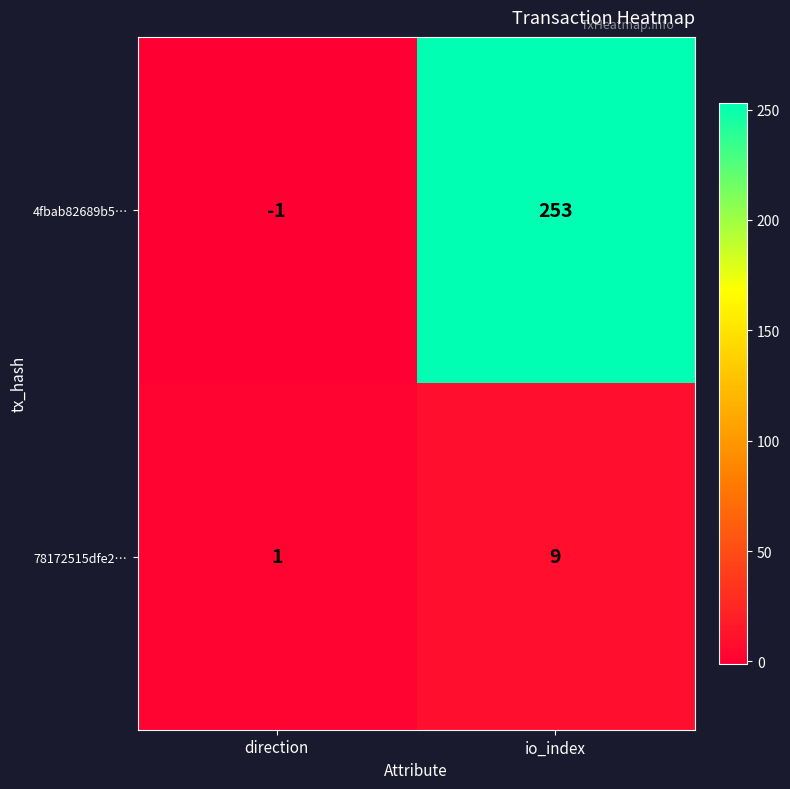

At which label is 4fbab82689b5… closest to 126?

direction